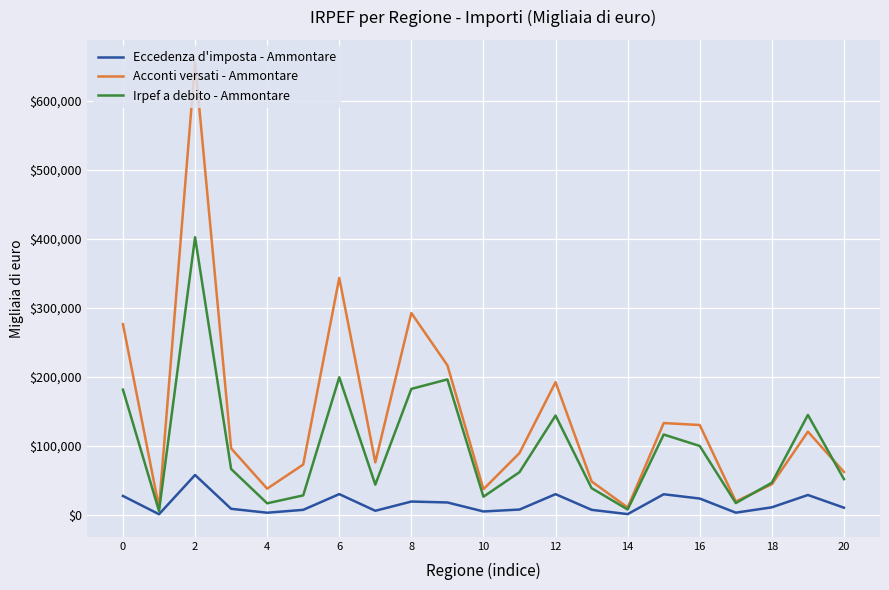

Which series has the largest range (max minus min)?

Acconti versati - Ammontare